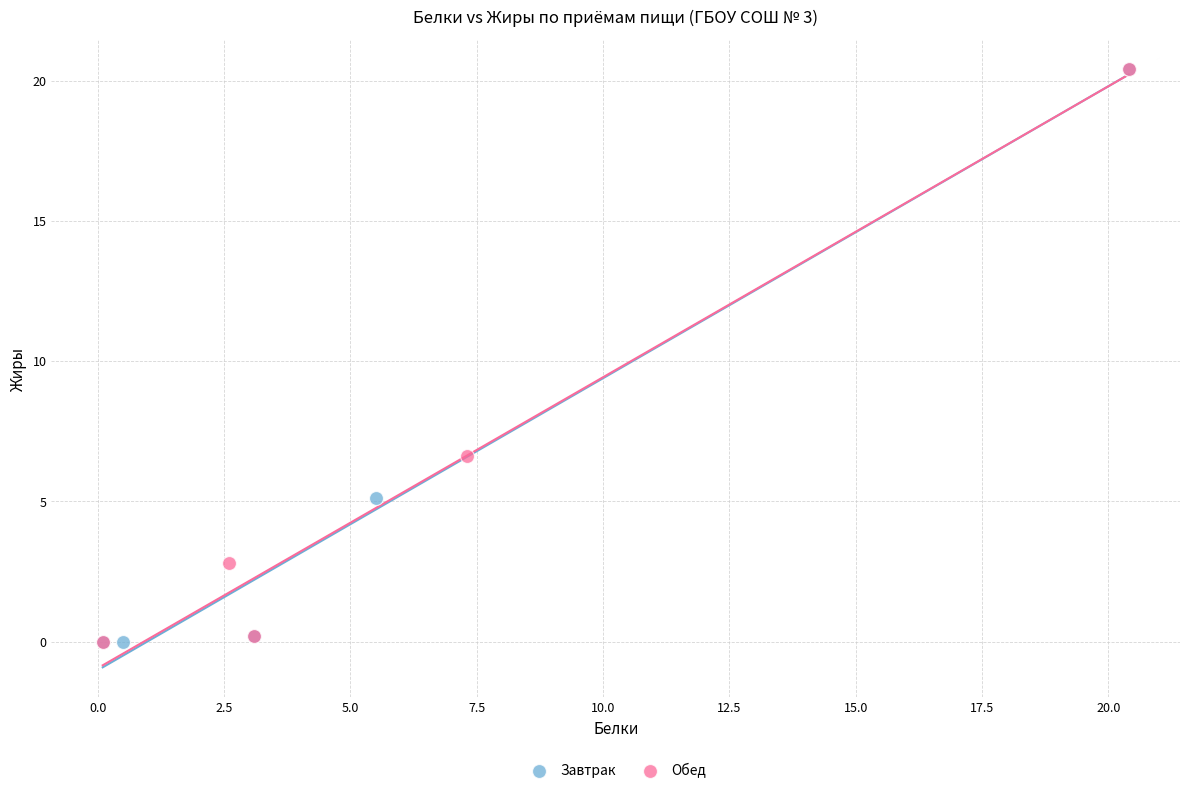

What are all the series names shown in the legend?

Завтрак, Обед